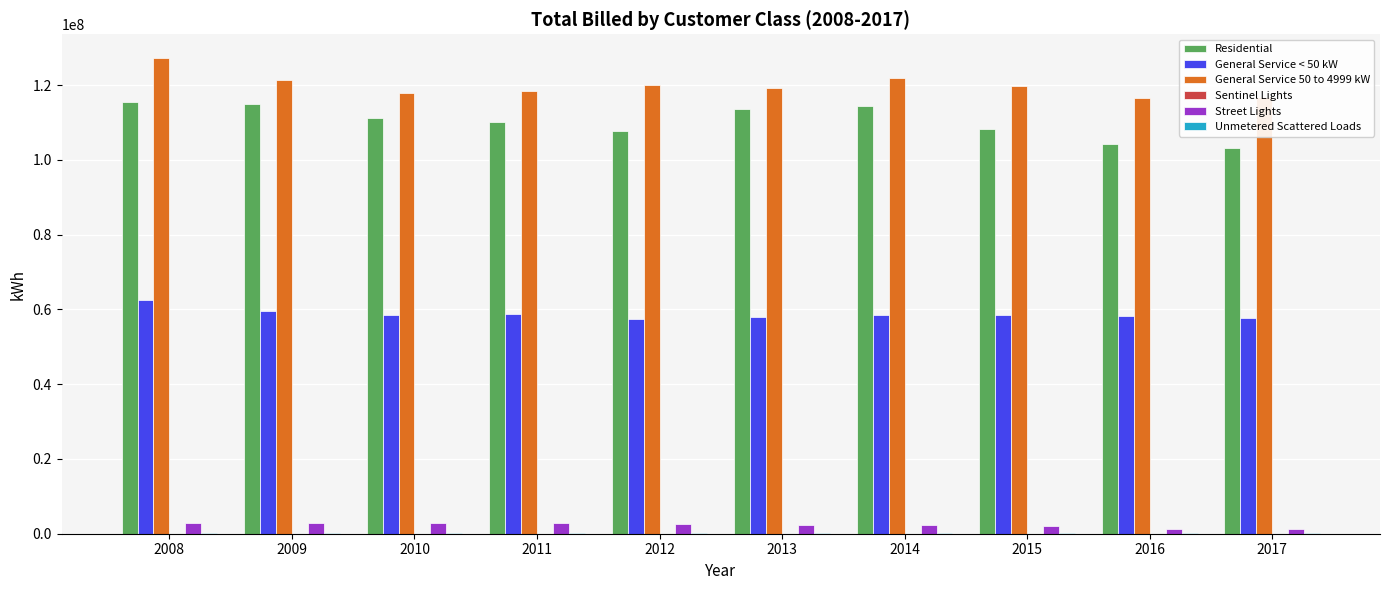

The value of General Service < 50 kW at 2009 is 59701648.2. True or false?

True